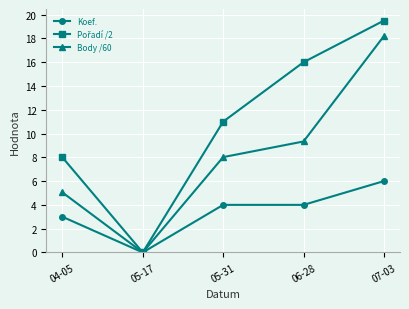

What is the label of the 2nd point from the right?

06-28